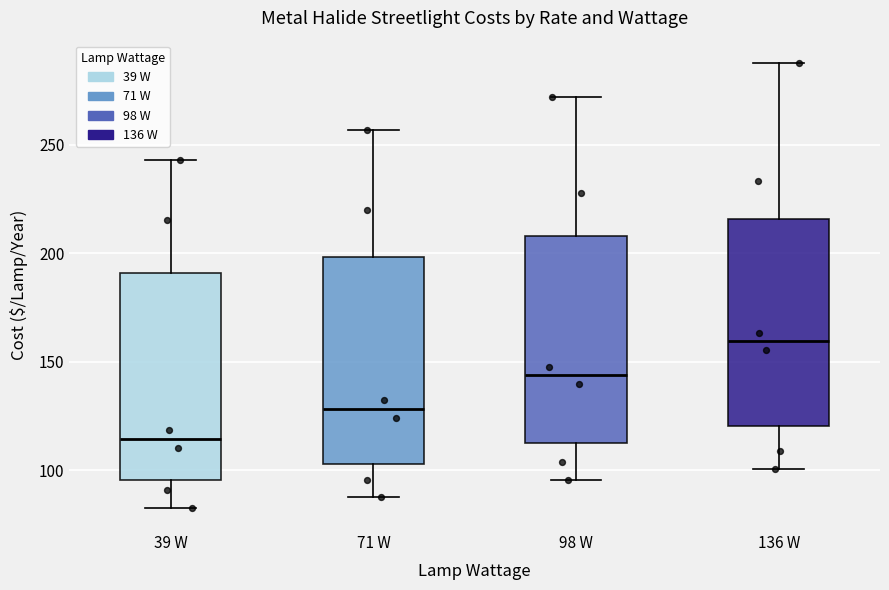

Which box's median line is the highest?

136 W